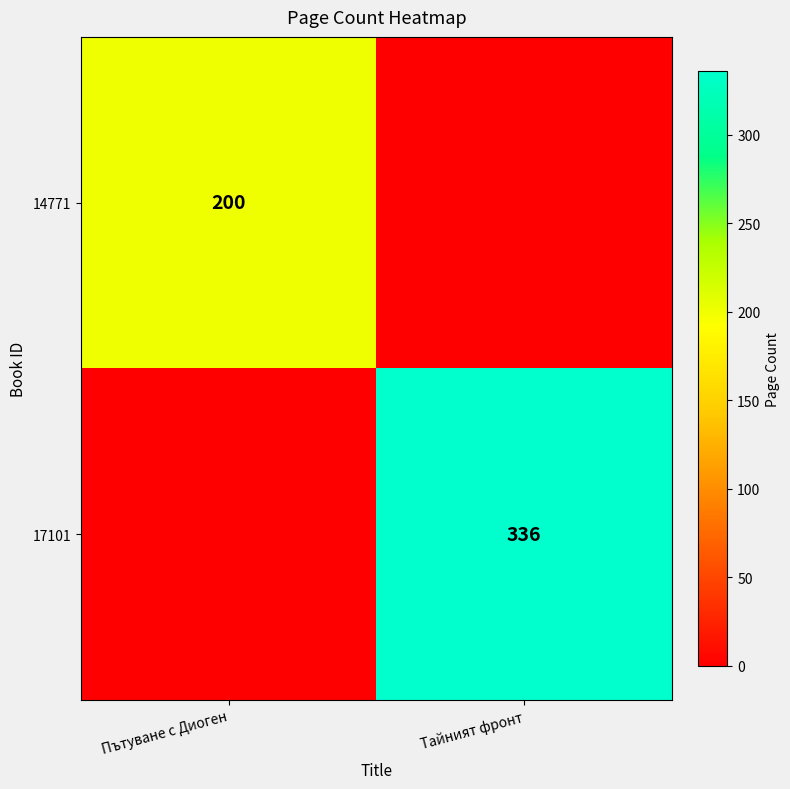

The value of 17101 at Тайният фронт is 336. True or false?

True